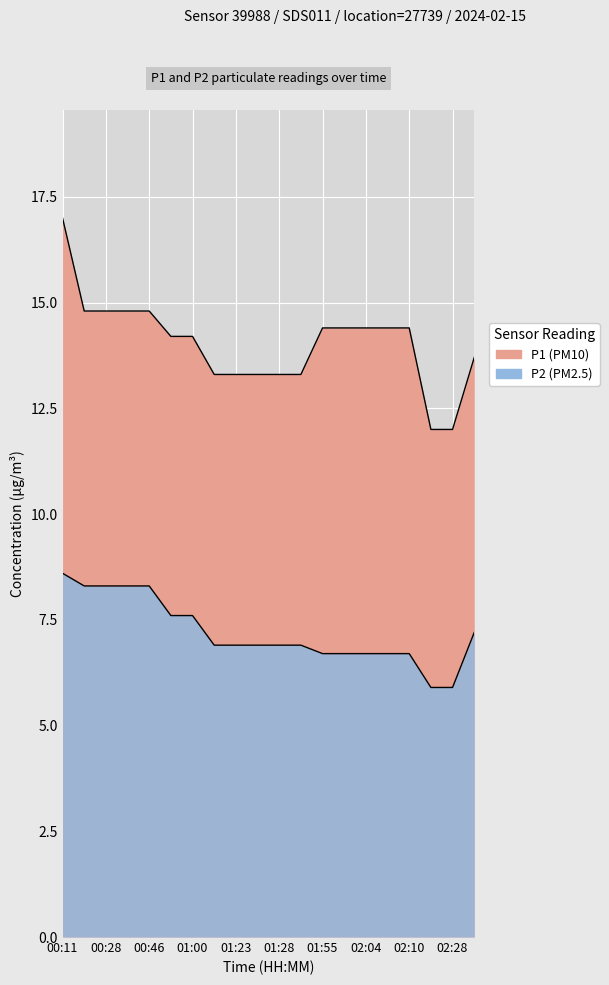

What position from the left is 01:28?

11